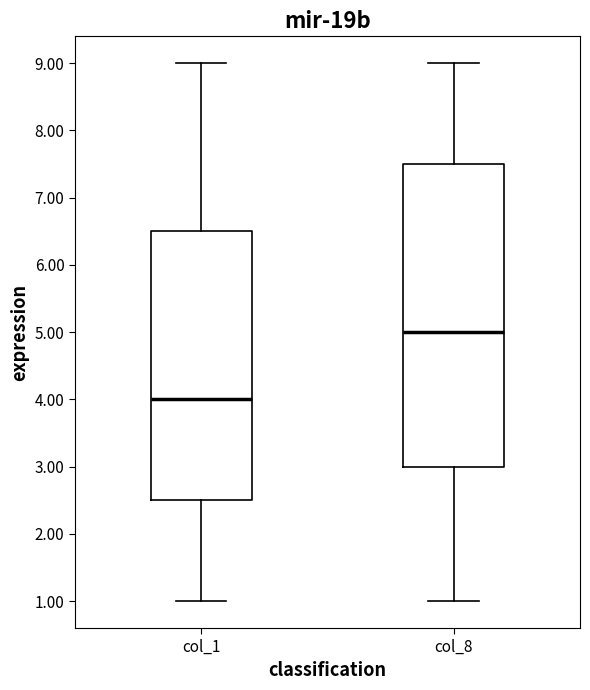

Comparing the boxes themselves (not the whiskers), which one is the tallest?

col_8